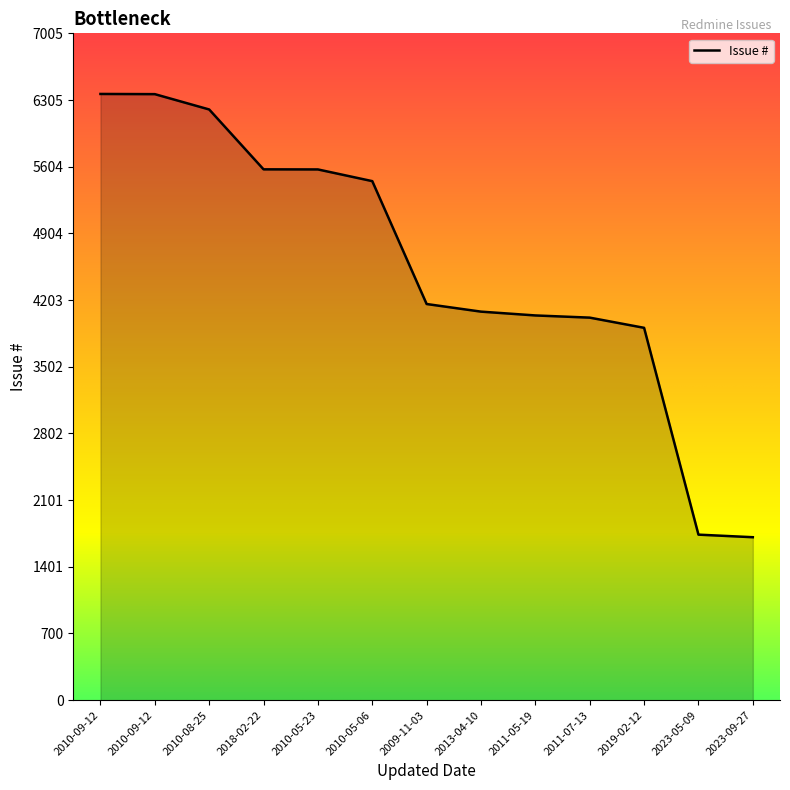

Count the number of categories in the chart.

13